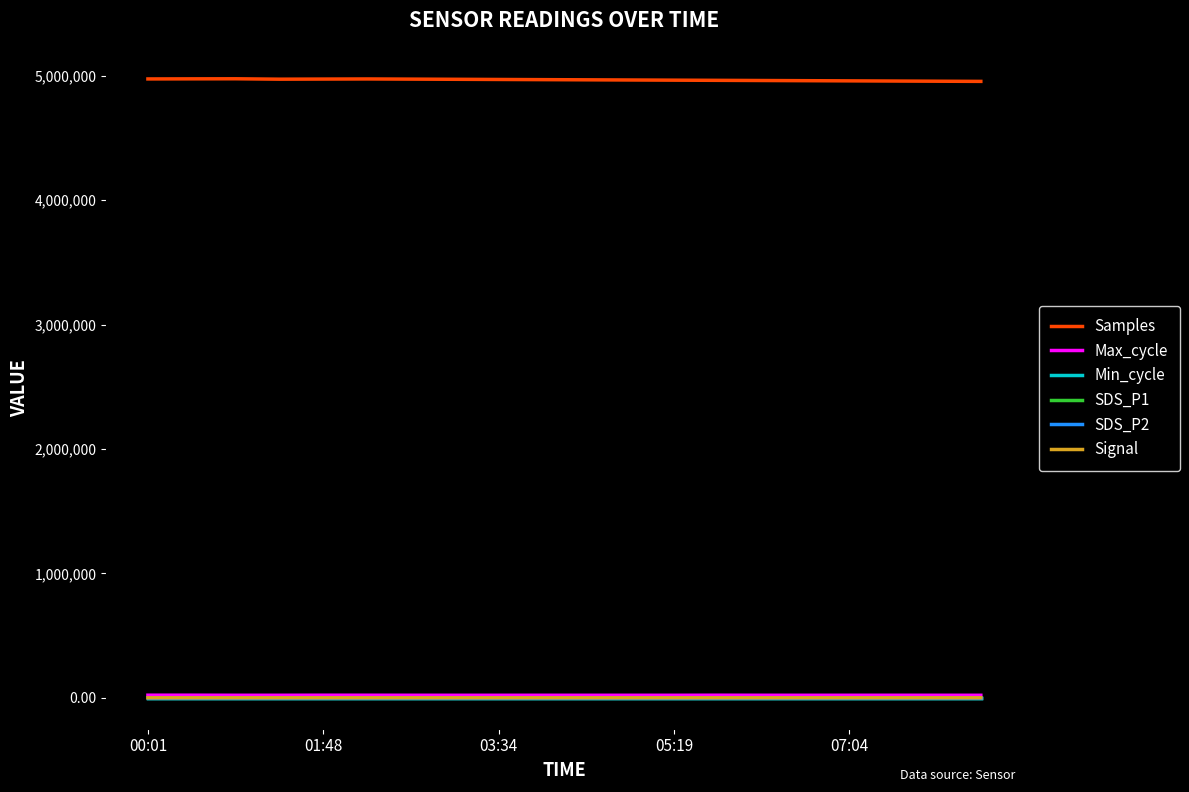

True or false: Min_cycle and Max_cycle intersect in this chart.

False